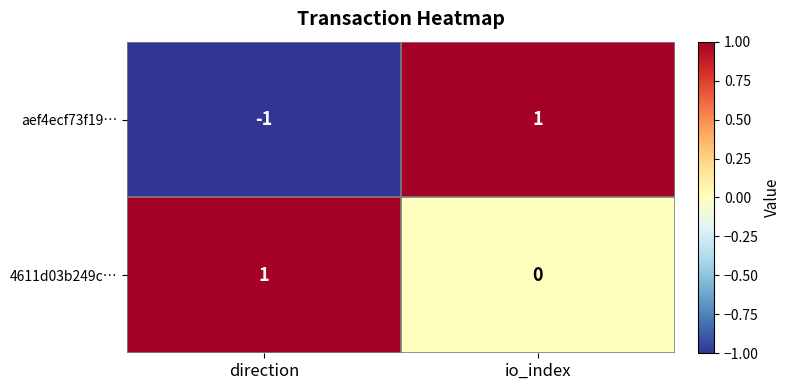

At which label is aef4ecf73f19… closest to 0?

direction